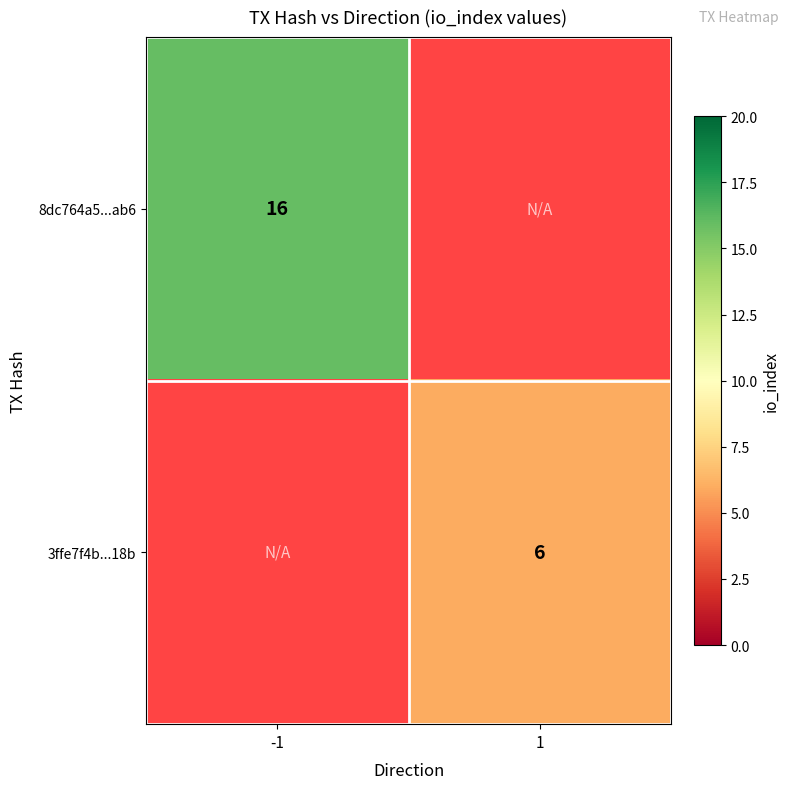

True or false: 8dc764a5...ab6 has a value of 16 at -1.

True